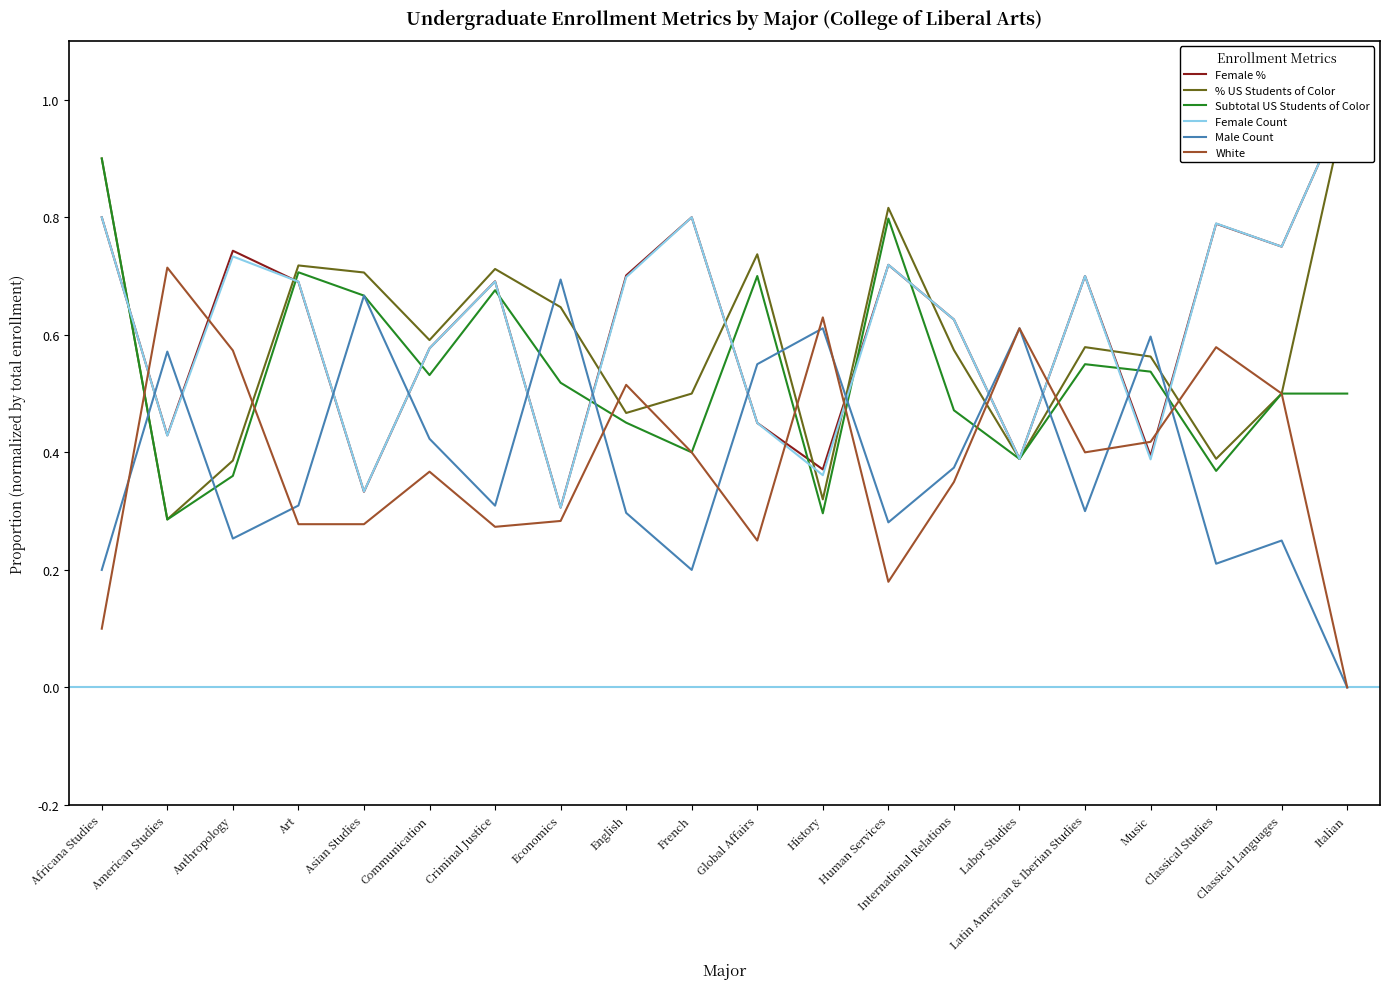

Is the value of Subtotal US Students of Color at Communication greater than the value of Female % at Art?

No